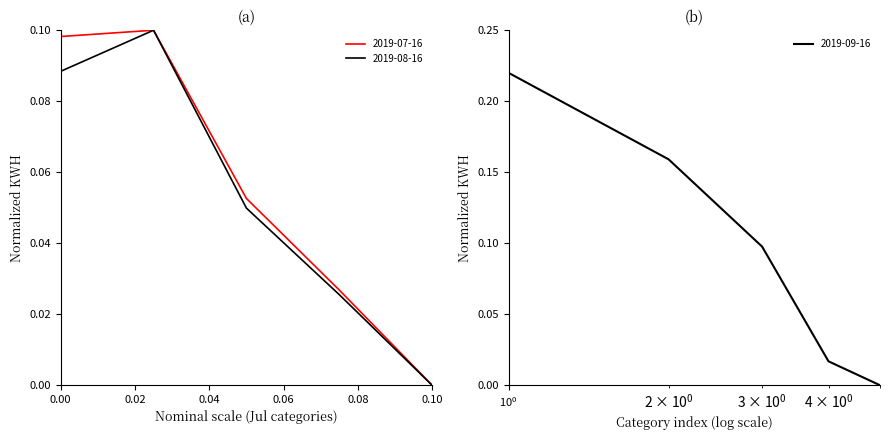

At how many categories does at least one series exceed 0?

4